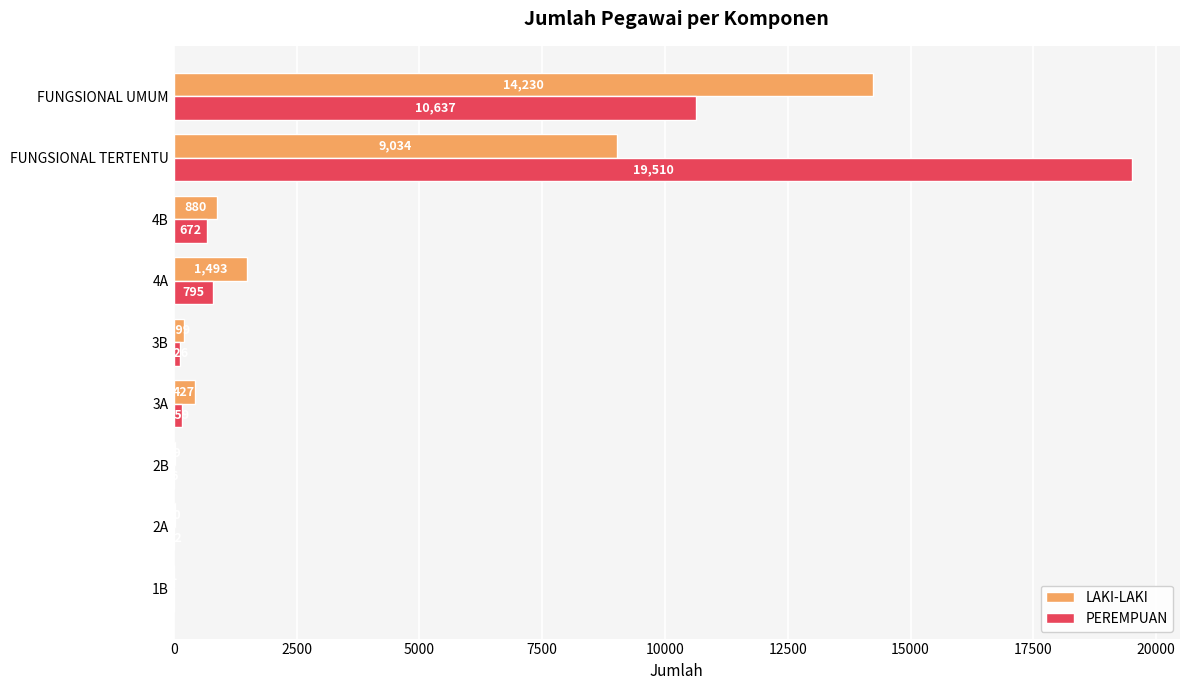

Which series has the widest spread of values?

PEREMPUAN